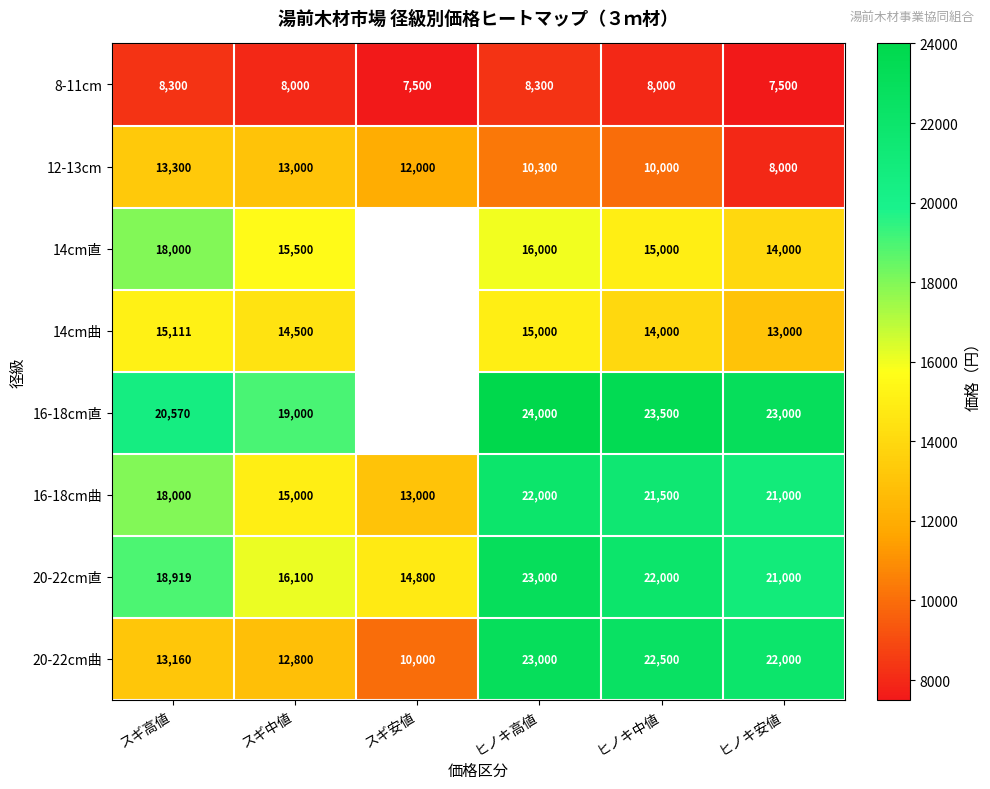

At スギ中値, list the series in order from smallest to largest.

8-11cm, 20-22cm曲, 12-13cm, 14cm曲, 16-18cm曲, 14cm直, 20-22cm直, 16-18cm直